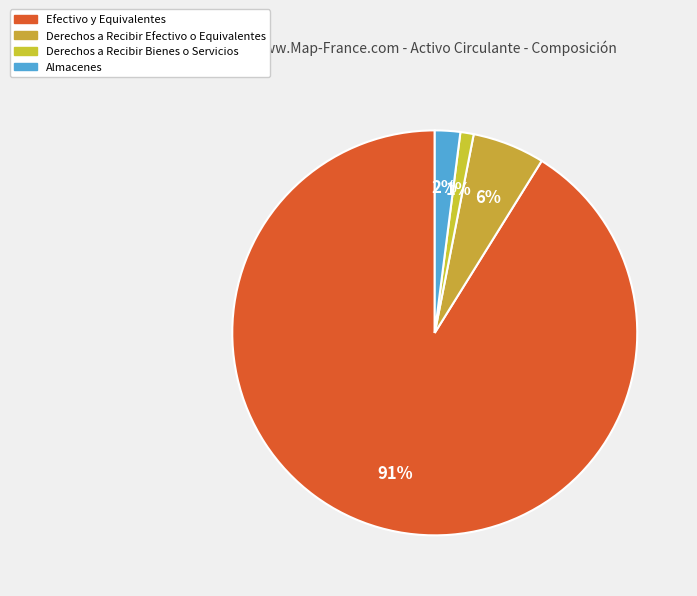

Count the number of slices in the pie.

4